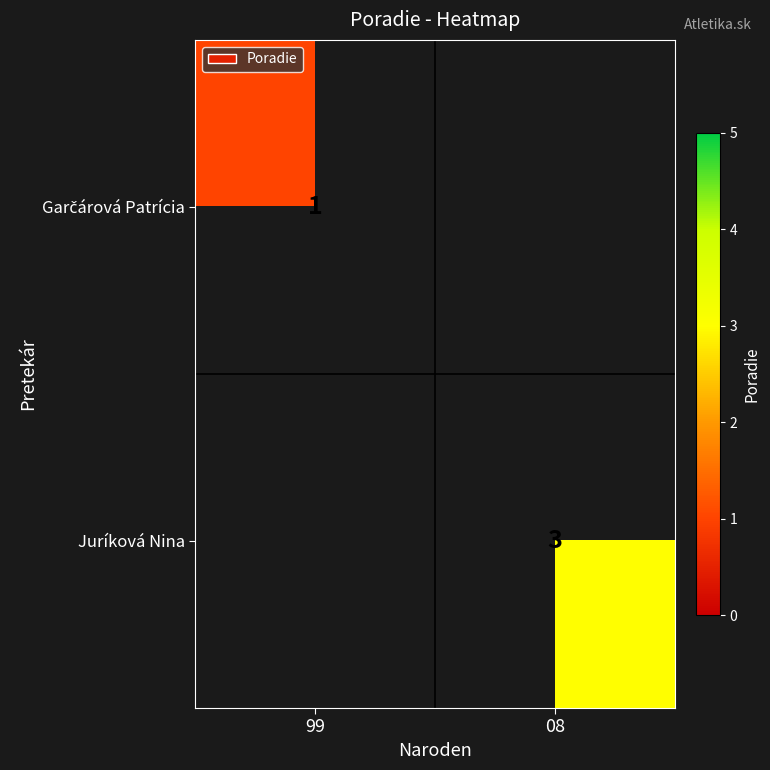

True or false: Juríková Nina has a value of 3 at 08.

True